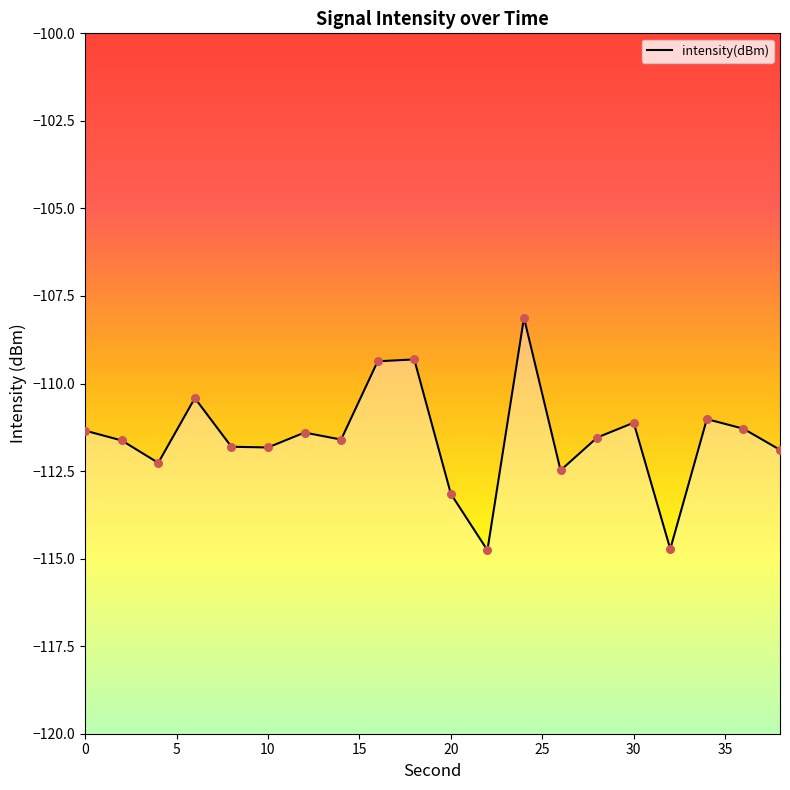

Which has a higher value, 30 or 20?

30